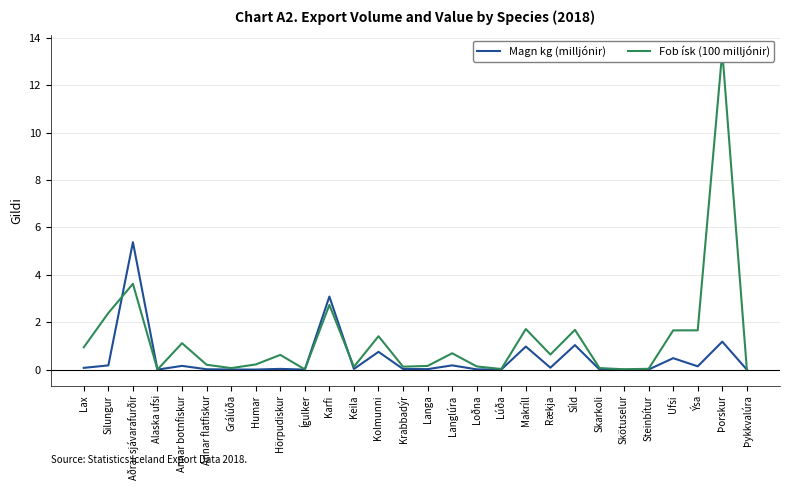

What position from the right is Makríll?

10